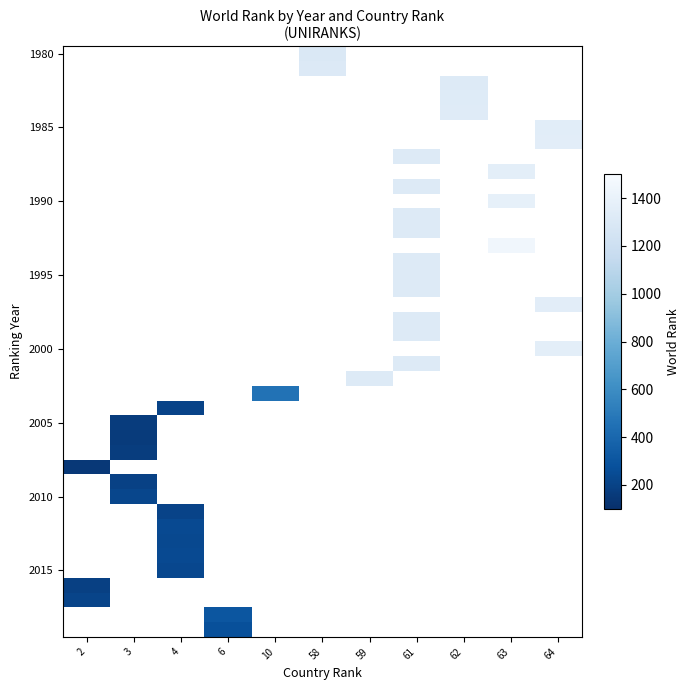

Which category has the lowest value across all series?

2